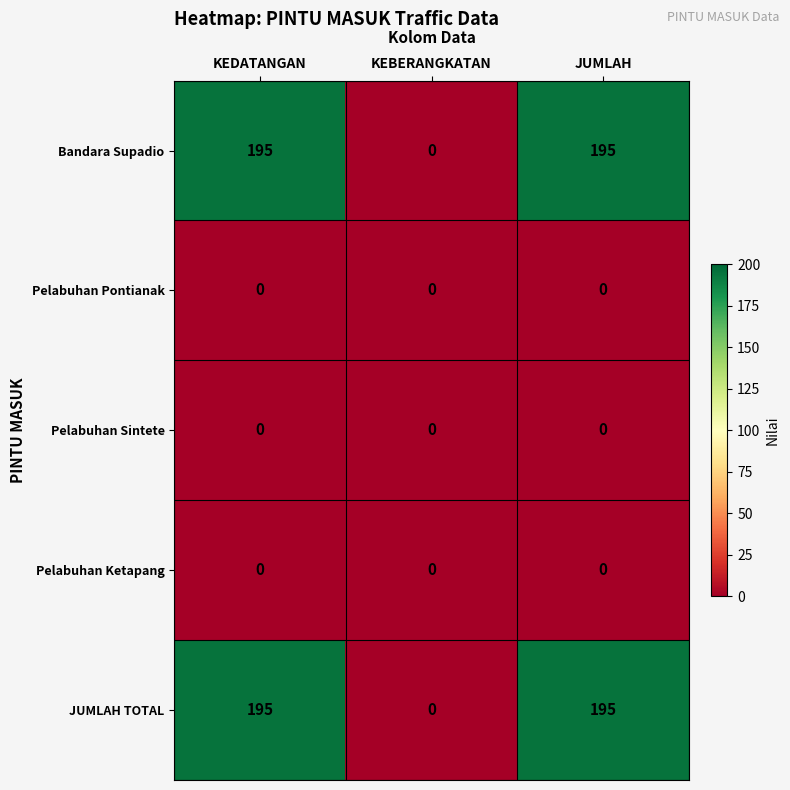

How many categories are shown in the chart?

3